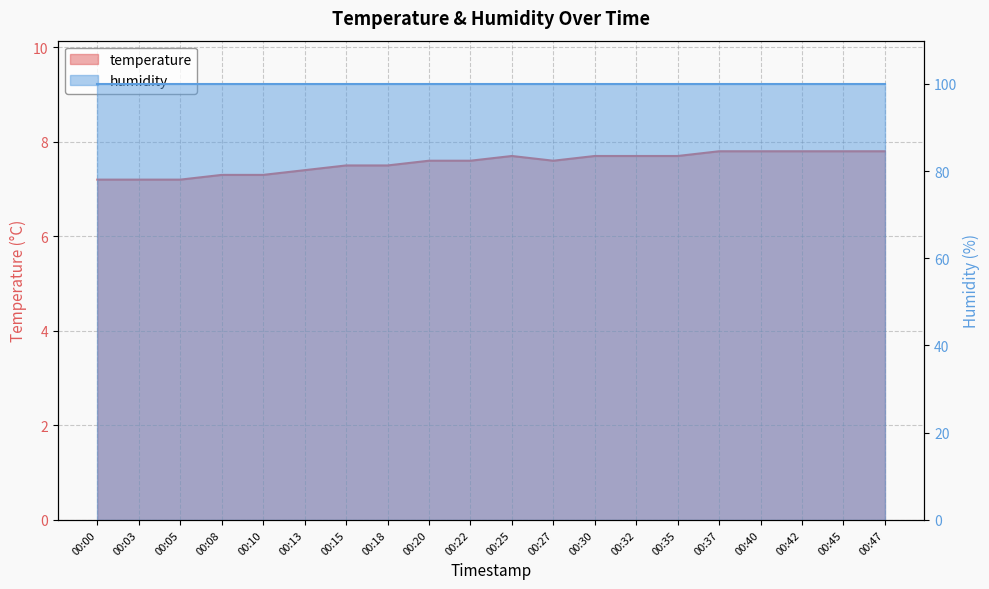

True or false: the data shows 4.1 at 00:37.

False